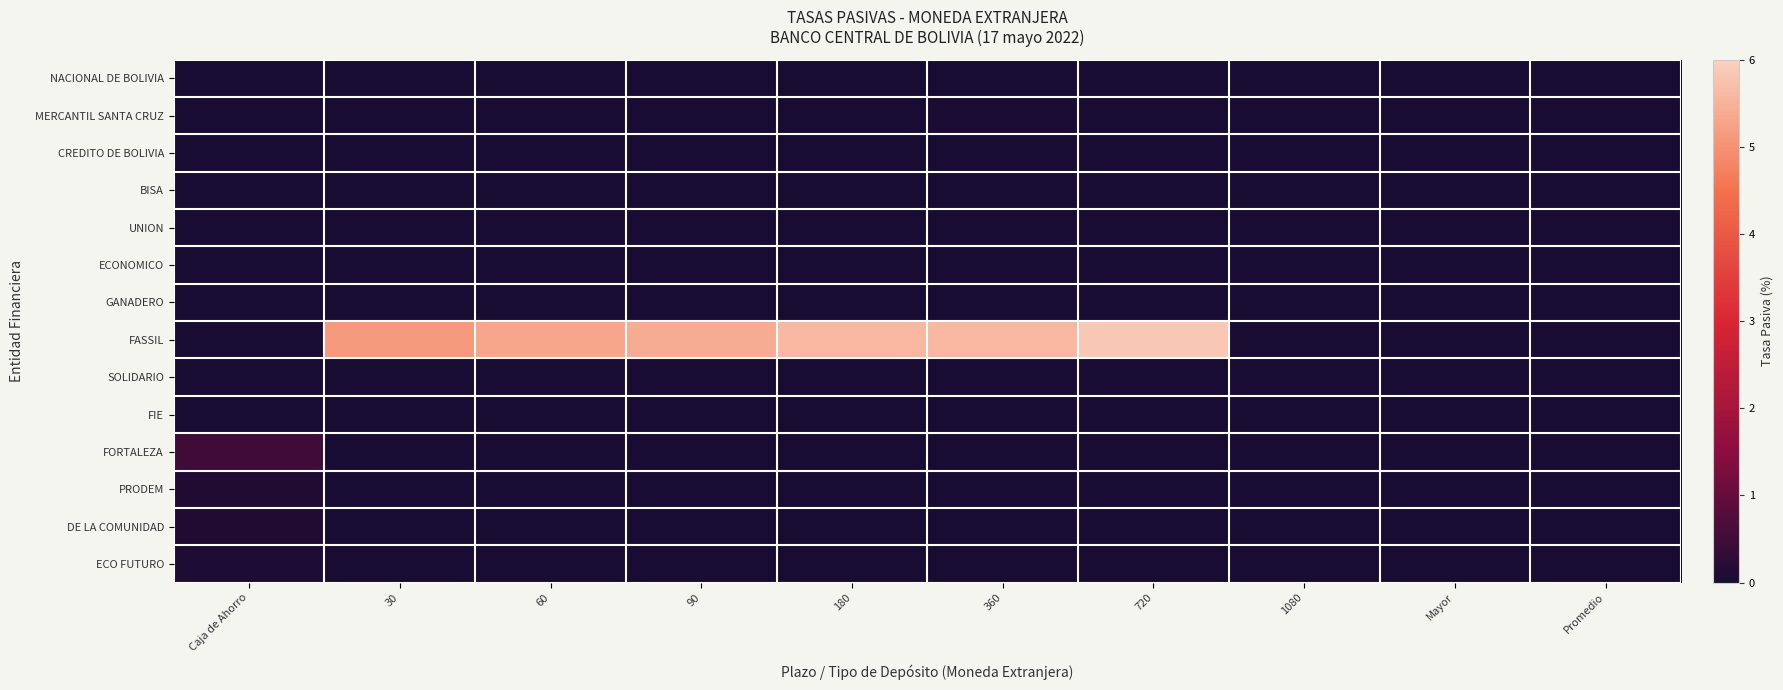

Reading left to right, list all the values displayed in this chart.

NACIONAL DE BOLIVIA: Caja de Ahorro=0.0	30=0.0	60=0.0	90=0.0	180=0.0	360=0.0	720=0.0	1080=0.0	Mayor=0.0	Promedio=0.0
MERCANTIL SANTA CRUZ: Caja de Ahorro=0.0	30=0.0	60=0.0	90=0.0	180=0.0	360=0.0	720=0.0	1080=0.0	Mayor=0.0	Promedio=0.0
CREDITO DE BOLIVIA: Caja de Ahorro=0.0	30=0.0	60=0.0	90=0.0	180=0.0	360=0.0	720=0.0	1080=0.0	Mayor=0.0	Promedio=0.0
BISA: Caja de Ahorro=0.0	30=0.0	60=0.0	90=0.0	180=0.0	360=0.0	720=0.0	1080=0.0	Mayor=0.0	Promedio=0.0
UNION: Caja de Ahorro=0.0	30=0.0	60=0.0	90=0.0	180=0.0	360=0.0	720=0.0	1080=0.0	Mayor=0.0	Promedio=0.0
ECONOMICO: Caja de Ahorro=0.0	30=0.0	60=0.0	90=0.0	180=0.0	360=0.0	720=0.0	1080=0.0	Mayor=0.0	Promedio=0.0
GANADERO: Caja de Ahorro=0.0	30=0.0	60=0.0	90=0.0	180=0.0	360=0.0	720=0.0	1080=0.0	Mayor=0.0	Promedio=0.0
FASSIL: Caja de Ahorro=0.0	30=5.1	60=5.3	90=5.4	180=5.6	360=5.6	720=5.8	1080=0.0	Mayor=0.0	Promedio=0.0
SOLIDARIO: Caja de Ahorro=0.0	30=0.0	60=0.0	90=0.0	180=0.0	360=0.0	720=0.0	1080=0.0	Mayor=0.0	Promedio=0.0
FIE: Caja de Ahorro=0.0	30=0.0	60=0.0	90=0.0	180=0.0	360=0.0	720=0.0	1080=0.0	Mayor=0.0	Promedio=0.0
FORTALEZA: Caja de Ahorro=0.5	30=0.0	60=0.0	90=0.0	180=0.0	360=0.0	720=0.0	1080=0.0	Mayor=0.0	Promedio=0.0
PRODEM: Caja de Ahorro=0.1	30=0.0	60=0.0	90=0.0	180=0.0	360=0.0	720=0.0	1080=0.0	Mayor=0.0	Promedio=0.0
DE LA COMUNIDAD: Caja de Ahorro=0.1	30=0.0	60=0.0	90=0.0	180=0.0	360=0.0	720=0.0	1080=0.0	Mayor=0.0	Promedio=0.0
ECO FUTURO: Caja de Ahorro=0.1	30=0.0	60=0.0	90=0.0	180=0.0	360=0.0	720=0.0	1080=0.0	Mayor=0.0	Promedio=0.0